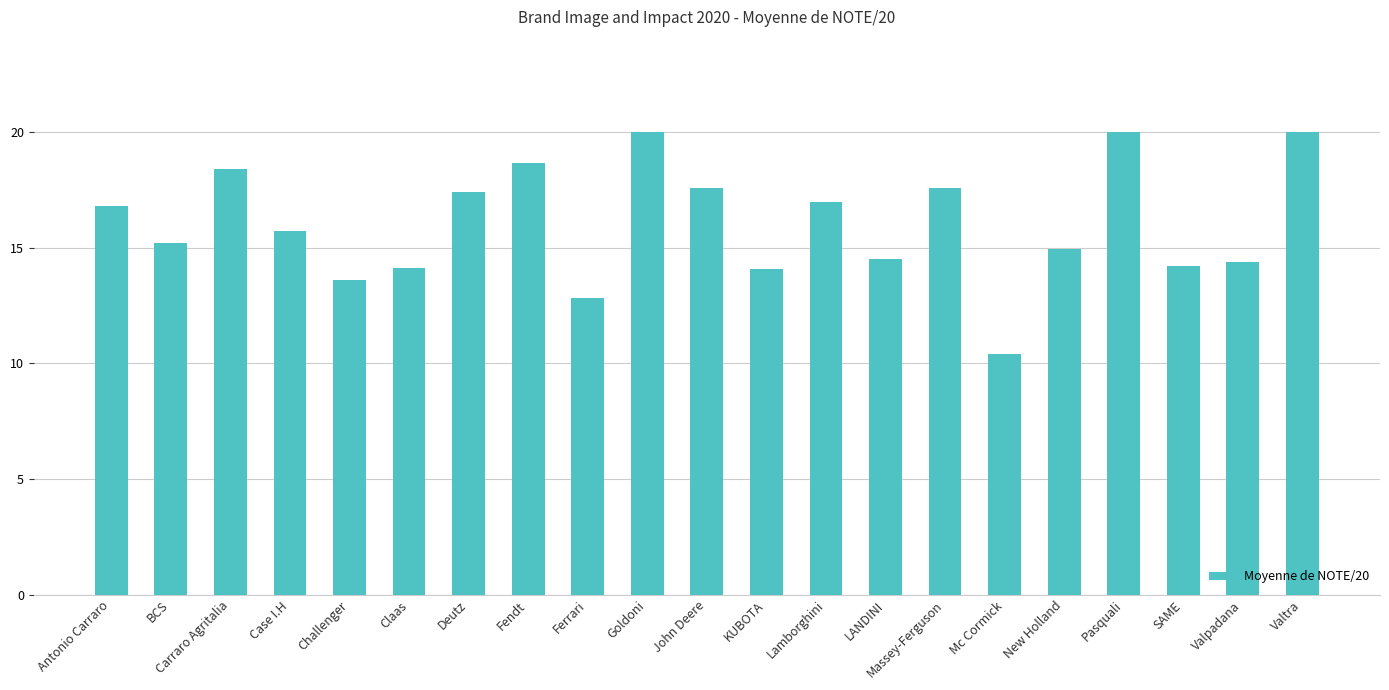

Read the value at John Deere.

17.6